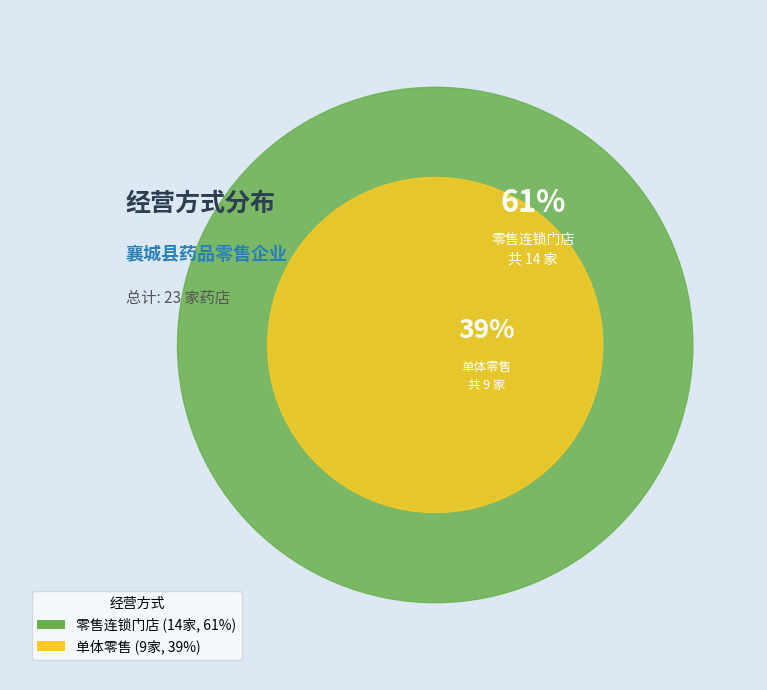

To the nearest percent, what is the difference between the 单体零售 and 零售连锁门店 slice percentages?

22%